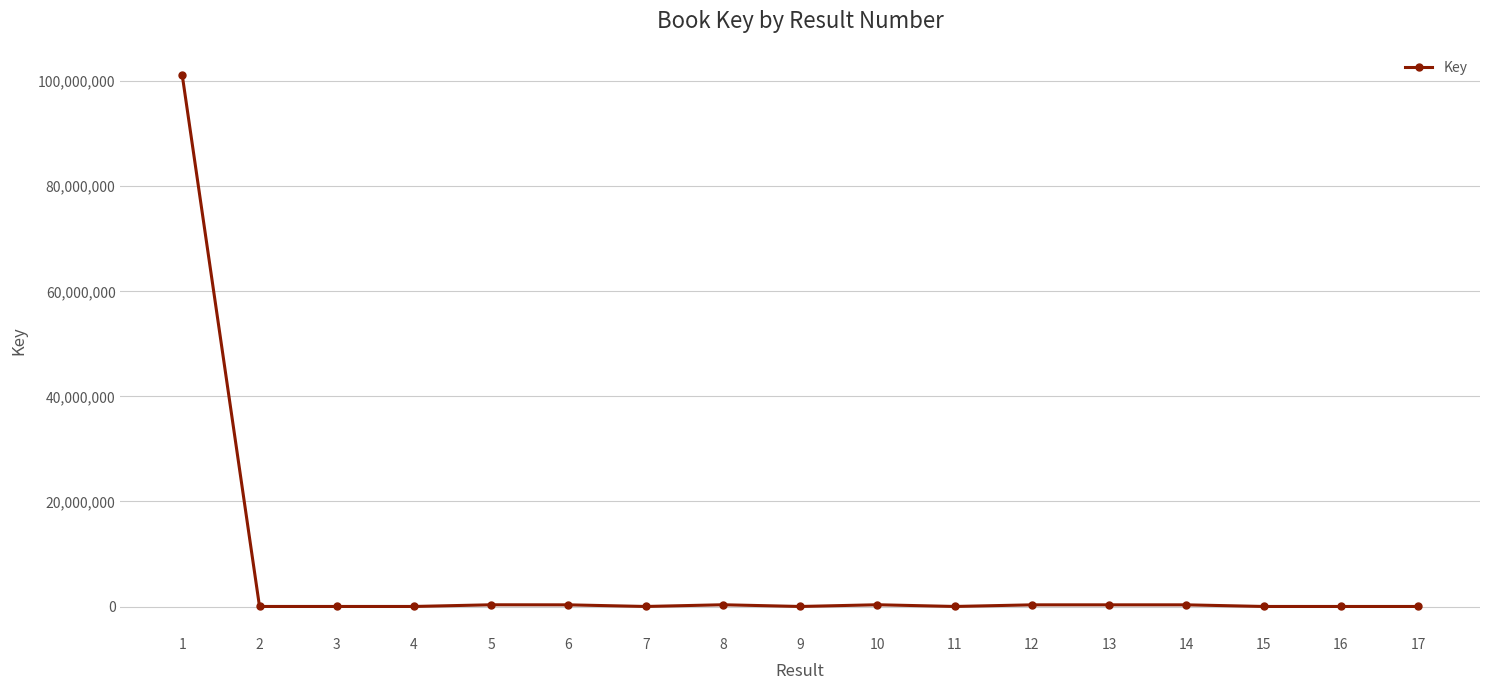

What is the average value?

6082791